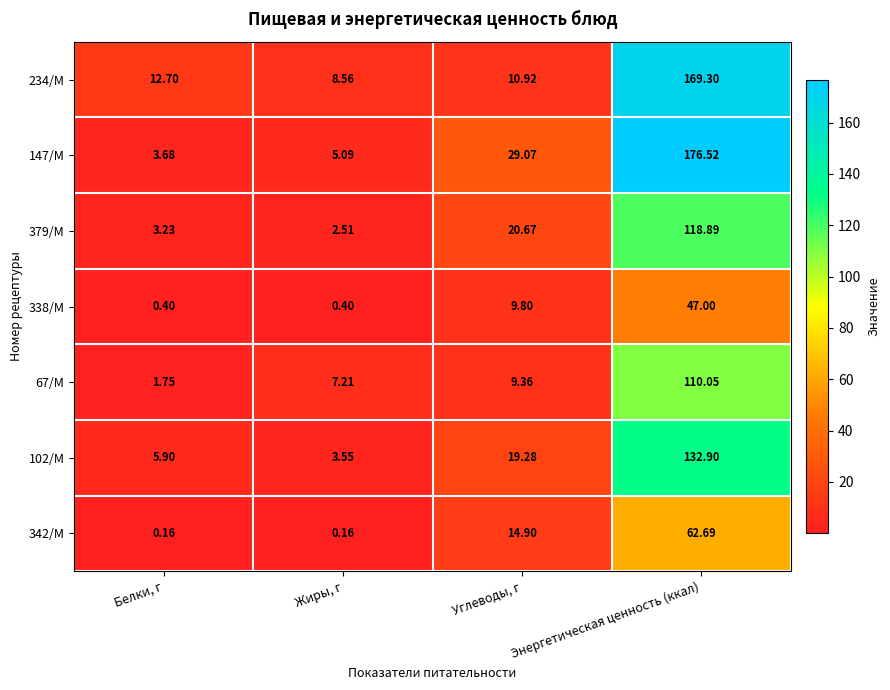

List the series in order of their peak value, highest first.

147/М, 234/М, 102/М, 379/М, 67/М, 342/М, 338/М